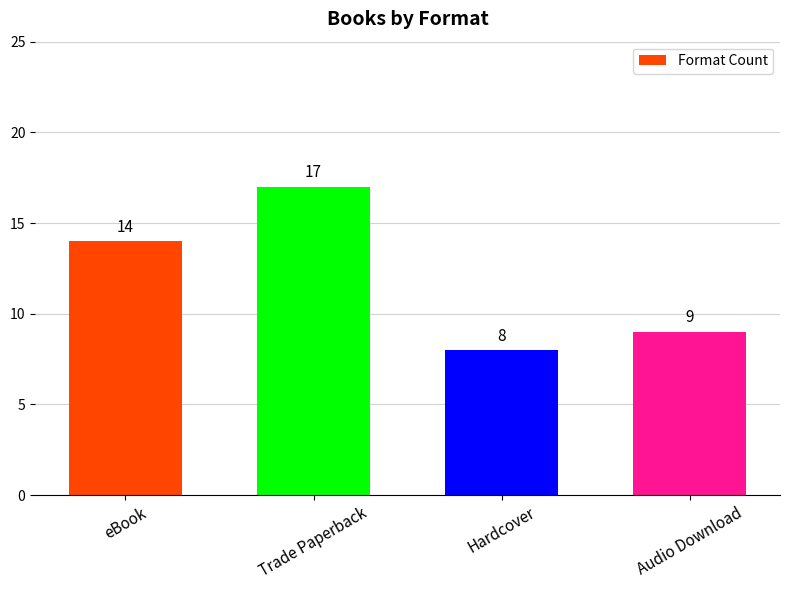

True or false: the data shows 14 at eBook.

True